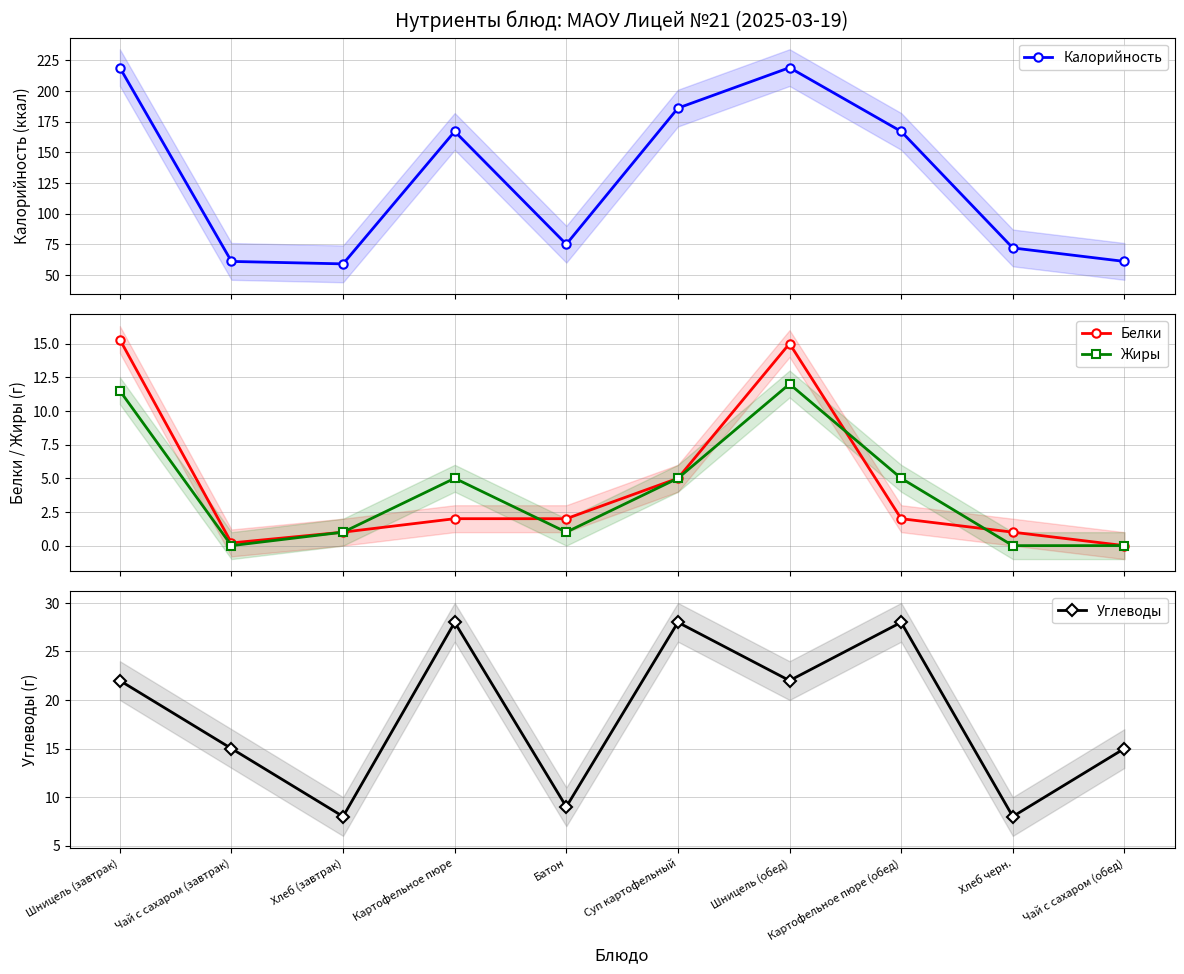

True or false: Жиры and Калорийность cross at least once.

False